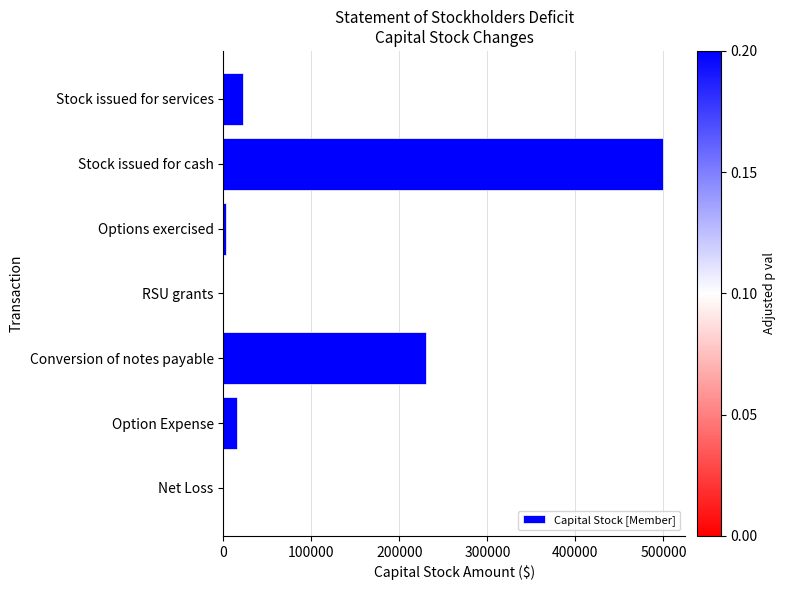

Is it true that the value at Option Expense is 15149?

True